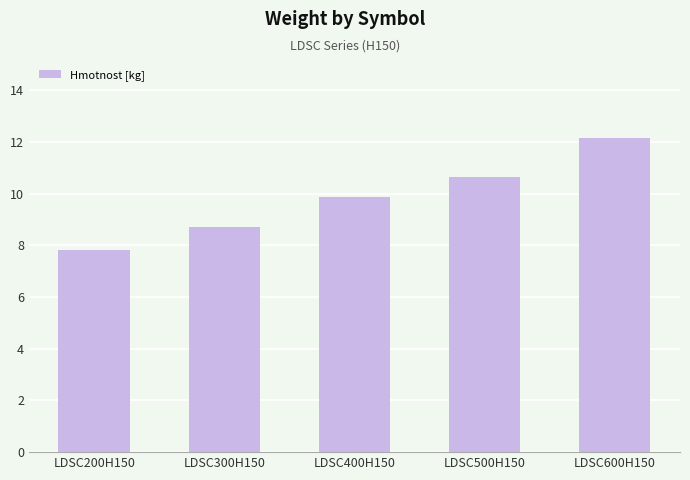

True or false: the data shows 8.7 at LDSC300H150.

True